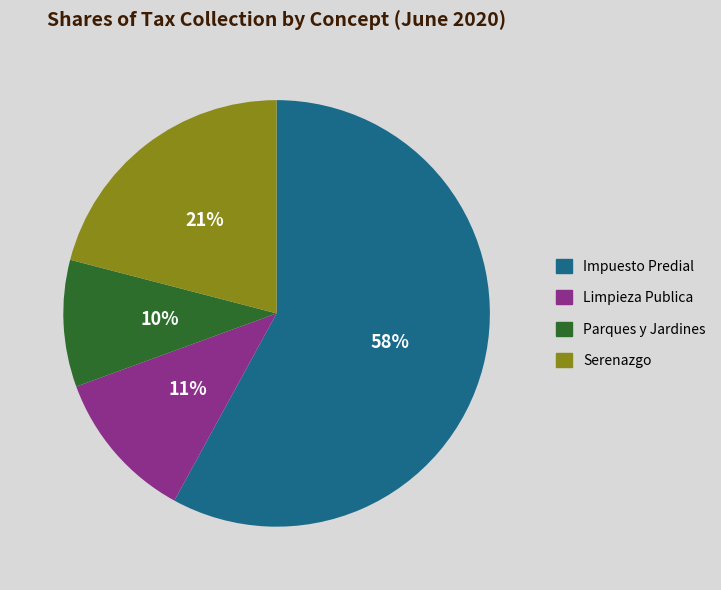

Which has a higher value, Serenazgo or Parques y Jardines?

Serenazgo